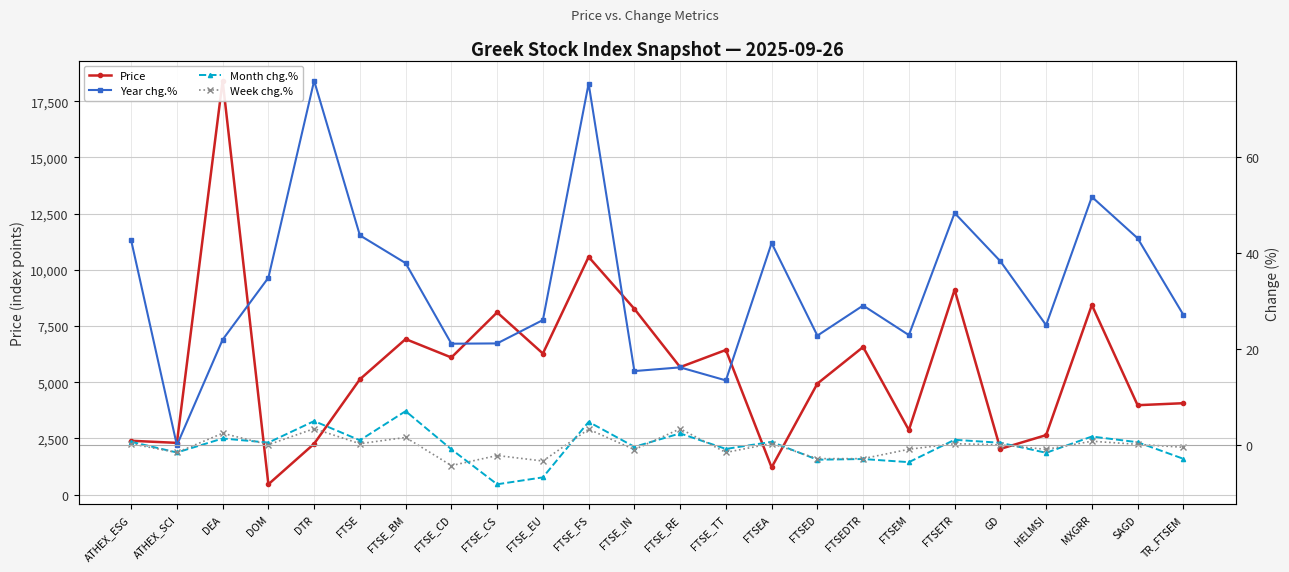

What is the value of the Year chg.% point at the 20th from the left?

38.2